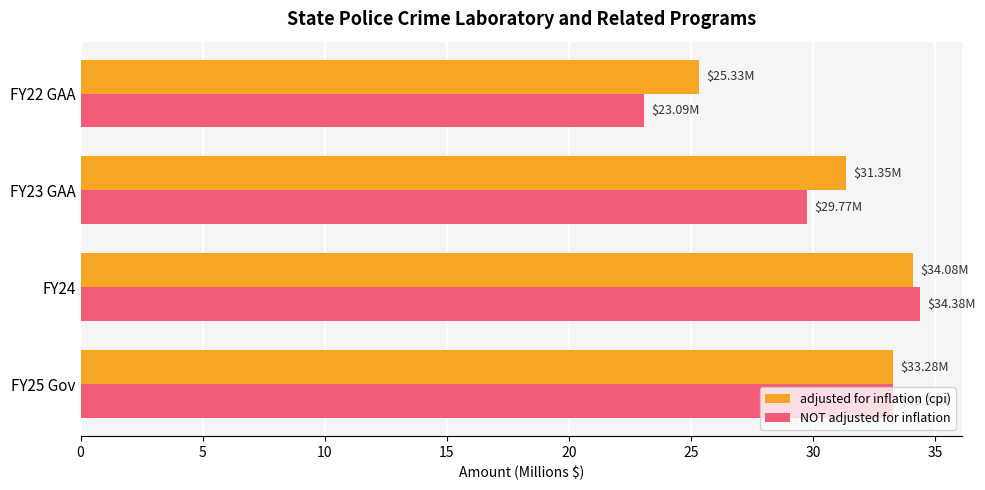

What is the maximum value shown in the chart?

34.4